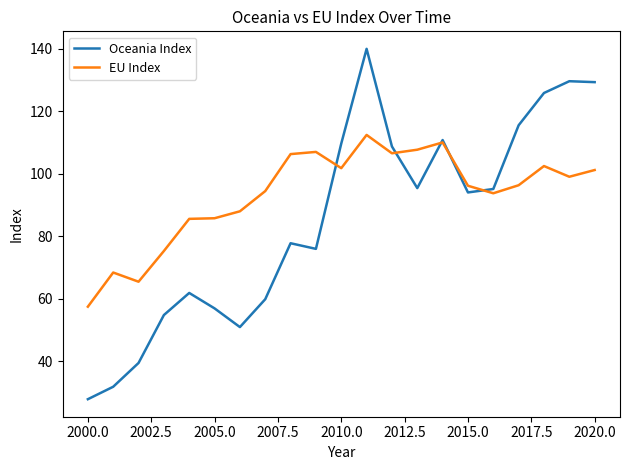

Rank the series by their maximum value, from highest to lowest.

Oceania Index, EU Index